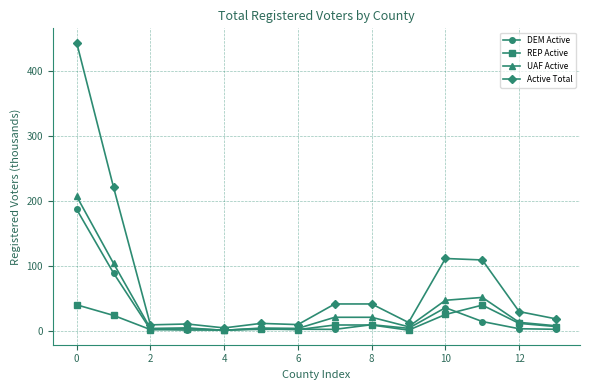

Which series has the largest total across all categories?

Active Total